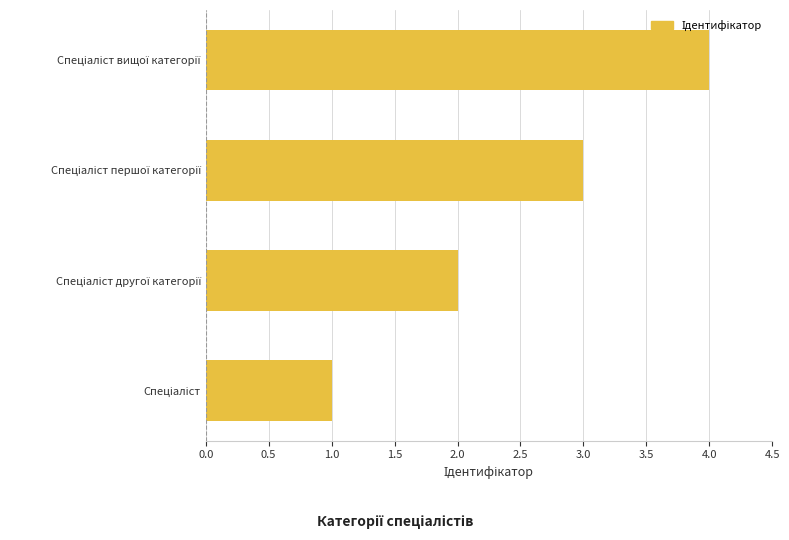

What is the difference between the maximum and minimum values?

3